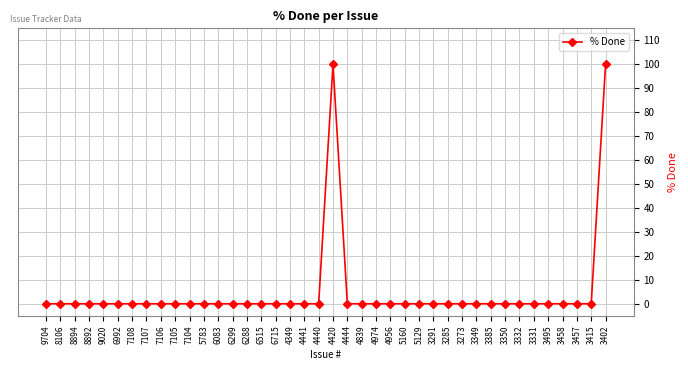

What is the maximum value shown in the chart?

100